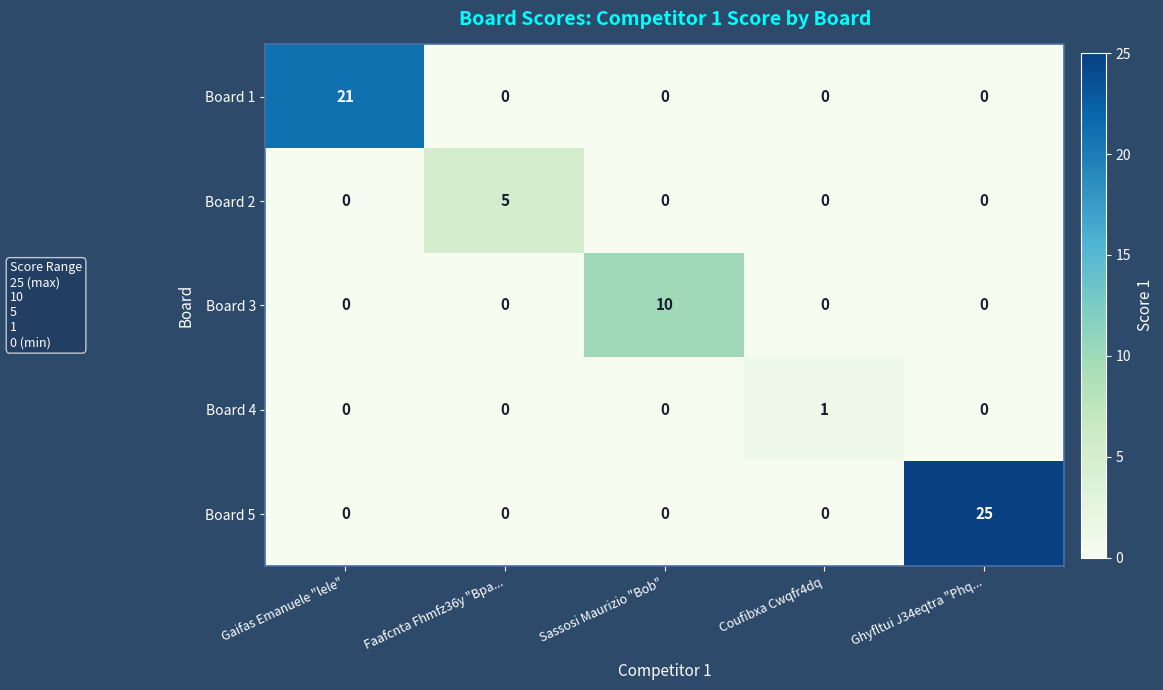

Reading left to right, transcribe all the data shown in this chart.

Board 1: Gaifas Emanuele "lele"=21	Faafcnta Fhmfz36y "Bpa...=0	Sassosi Maurizio "Bob"=0	Coufibxa Cwqfr4dq=0	Ghyfltui J34eqtra "Phq...=0
Board 2: Gaifas Emanuele "lele"=0	Faafcnta Fhmfz36y "Bpa...=5	Sassosi Maurizio "Bob"=0	Coufibxa Cwqfr4dq=0	Ghyfltui J34eqtra "Phq...=0
Board 3: Gaifas Emanuele "lele"=0	Faafcnta Fhmfz36y "Bpa...=0	Sassosi Maurizio "Bob"=10	Coufibxa Cwqfr4dq=0	Ghyfltui J34eqtra "Phq...=0
Board 4: Gaifas Emanuele "lele"=0	Faafcnta Fhmfz36y "Bpa...=0	Sassosi Maurizio "Bob"=0	Coufibxa Cwqfr4dq=1	Ghyfltui J34eqtra "Phq...=0
Board 5: Gaifas Emanuele "lele"=0	Faafcnta Fhmfz36y "Bpa...=0	Sassosi Maurizio "Bob"=0	Coufibxa Cwqfr4dq=0	Ghyfltui J34eqtra "Phq...=25